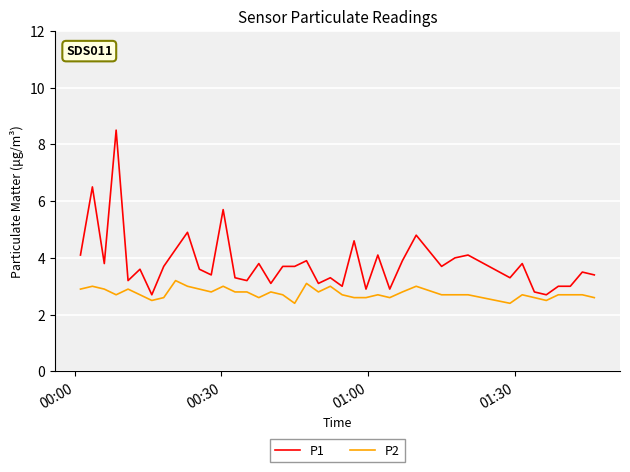

What is the difference between the second highest and second lowest values in the P2 series?

0.7